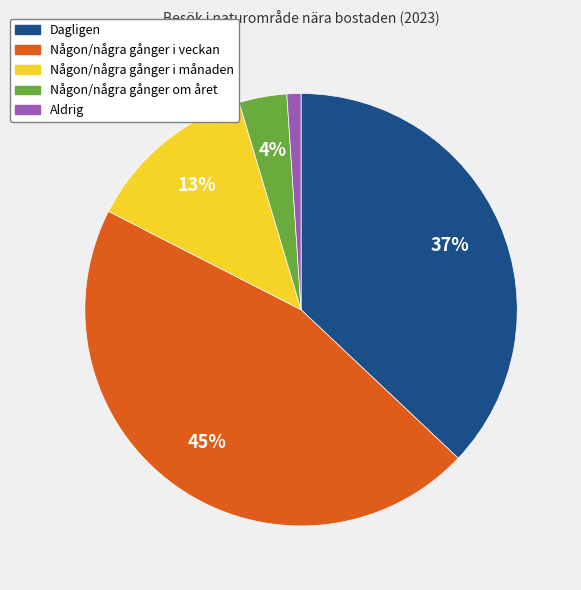

To the nearest percent, what percentage of the pie is Aldrig?

1%